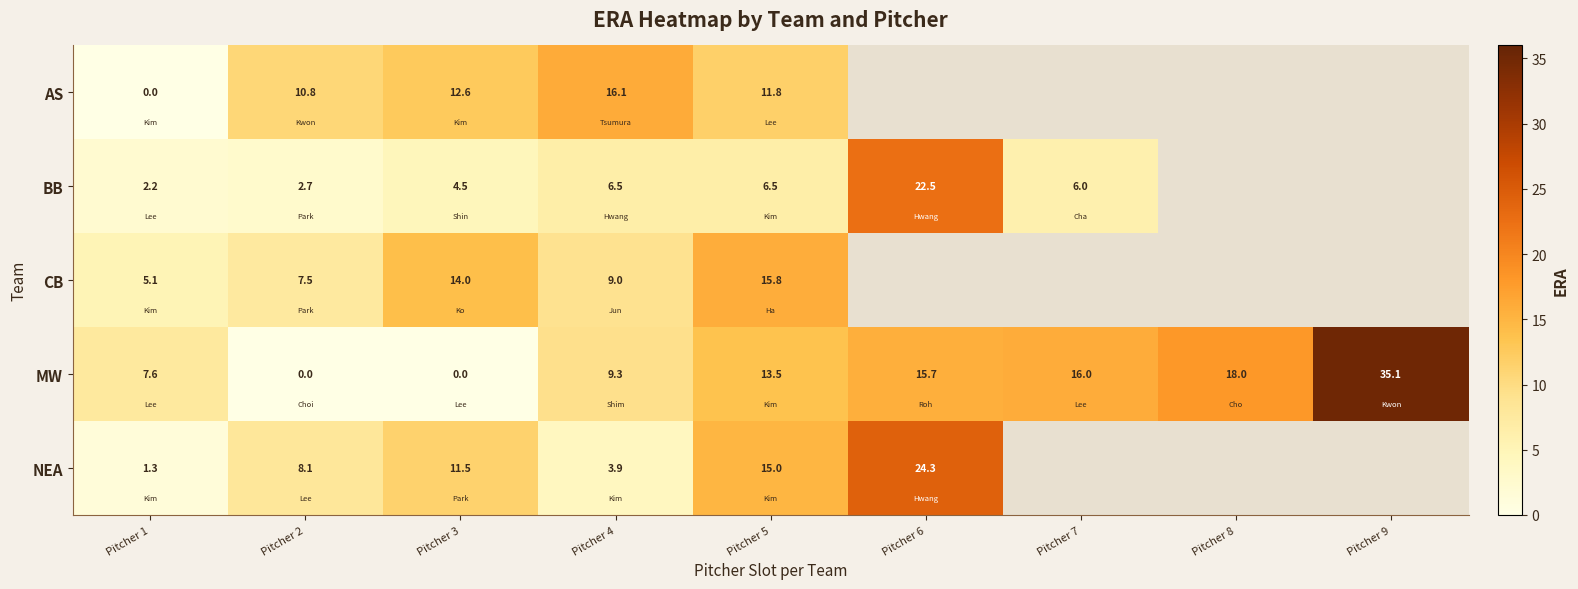

The value of NEA at Pitcher 1 is 0.3. True or false?

False